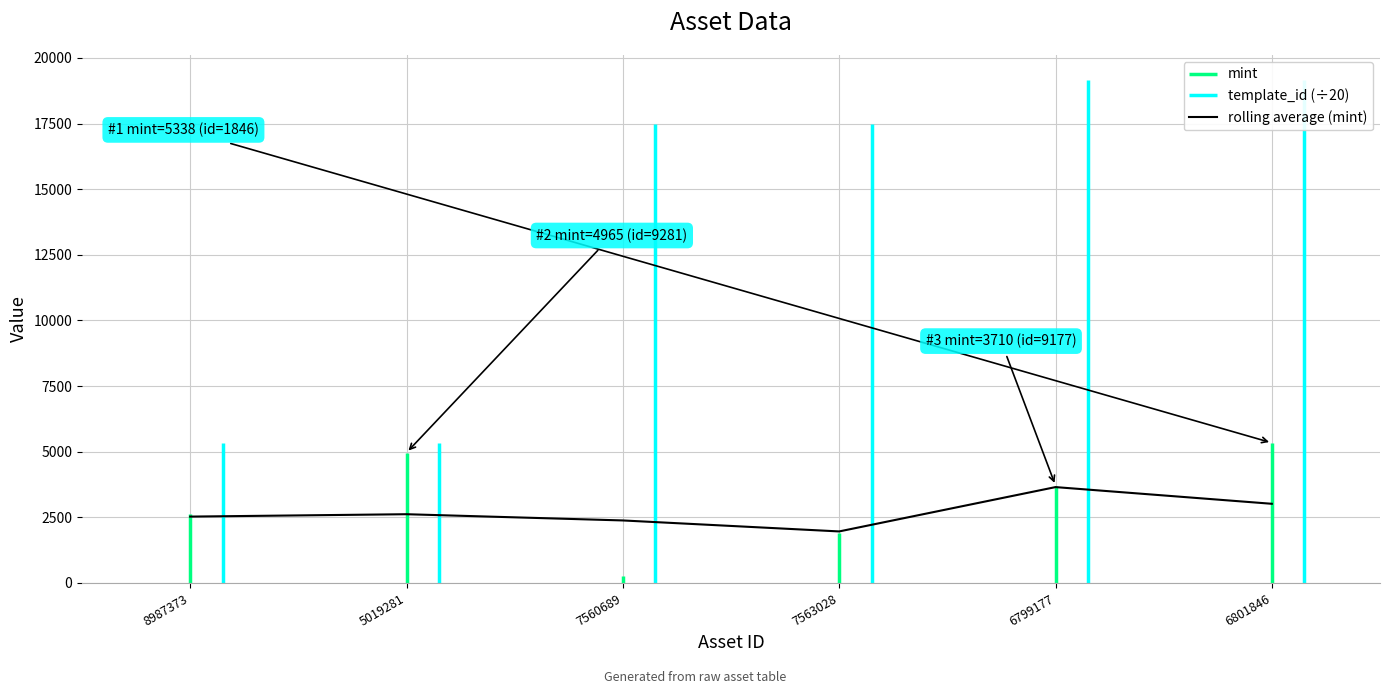

At which category does the chart reach its minimum across all series?

7563028